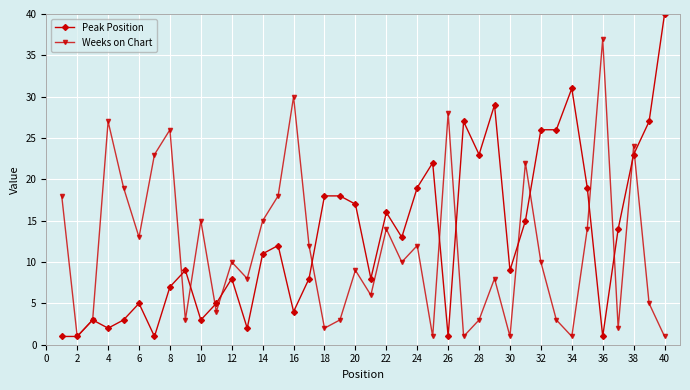

True or false: Peak Position has more than 1 points higher than both neighbors.

True